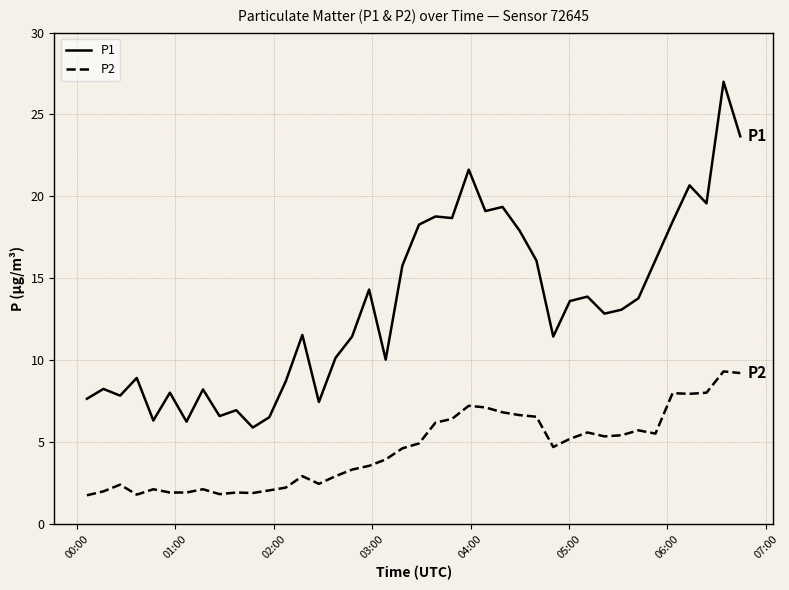

Which series has the largest total across all categories?

P1